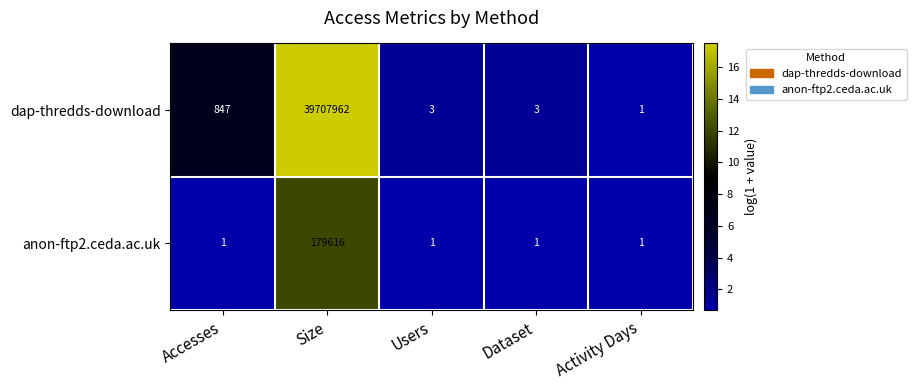

Count the number of categories in the chart.

5